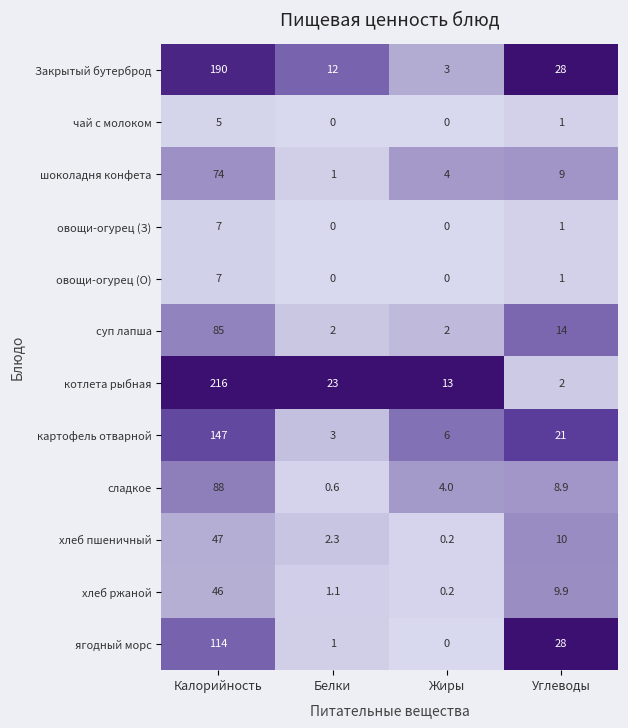

At which category is the sum across all series the highest?

Калорийность